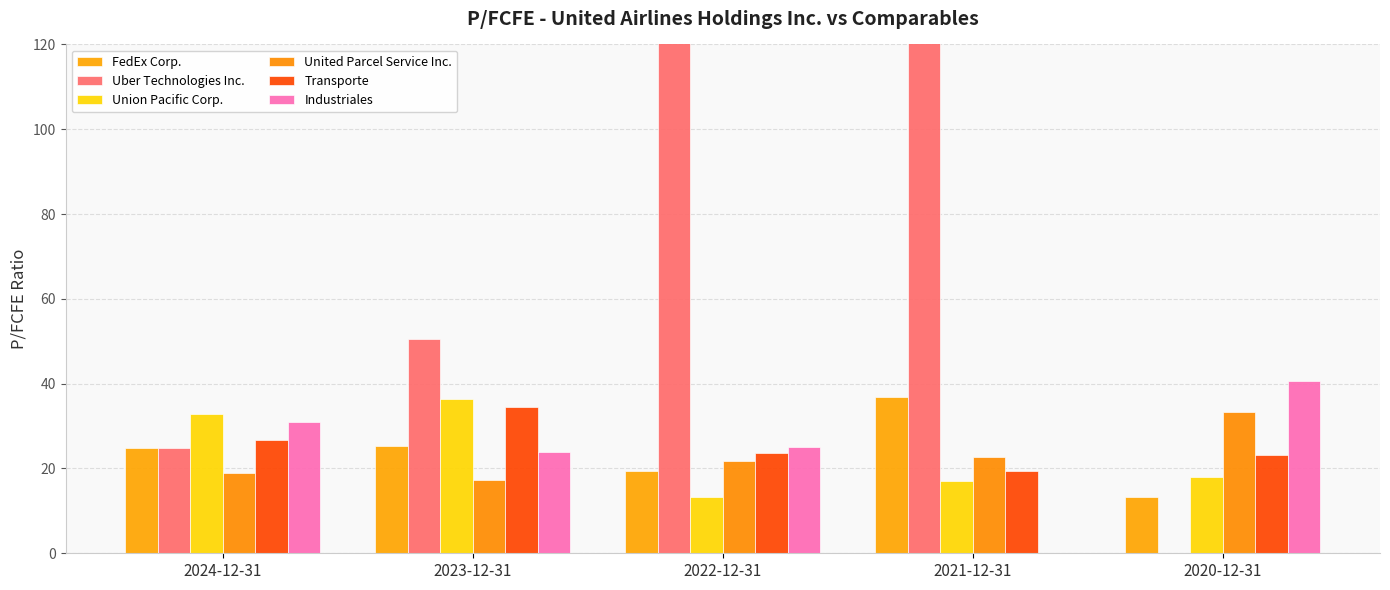

What is the difference between the highest and lowest values at 2024-12-31?

13.9